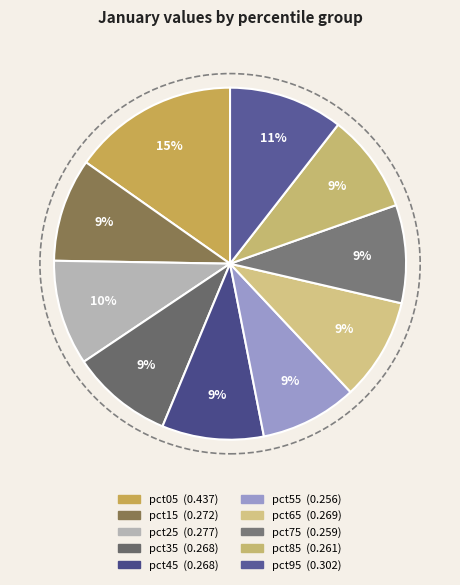

How many slices are in this pie chart?

10